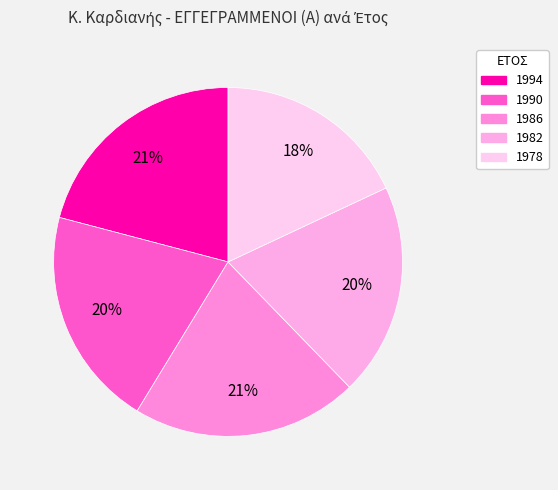

Is it true that 1978 is 18% of the pie?

True